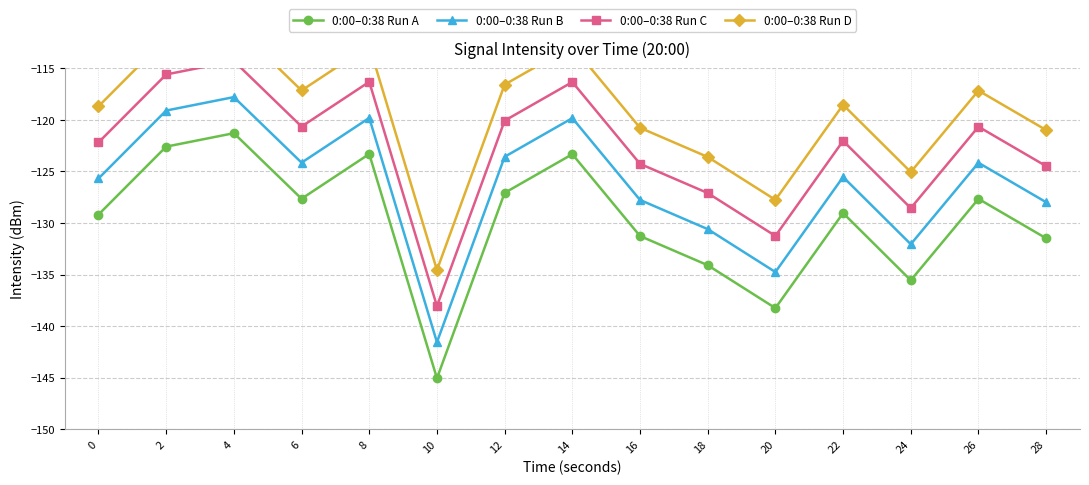

Which label corresponds to the largest value in the chart?

4